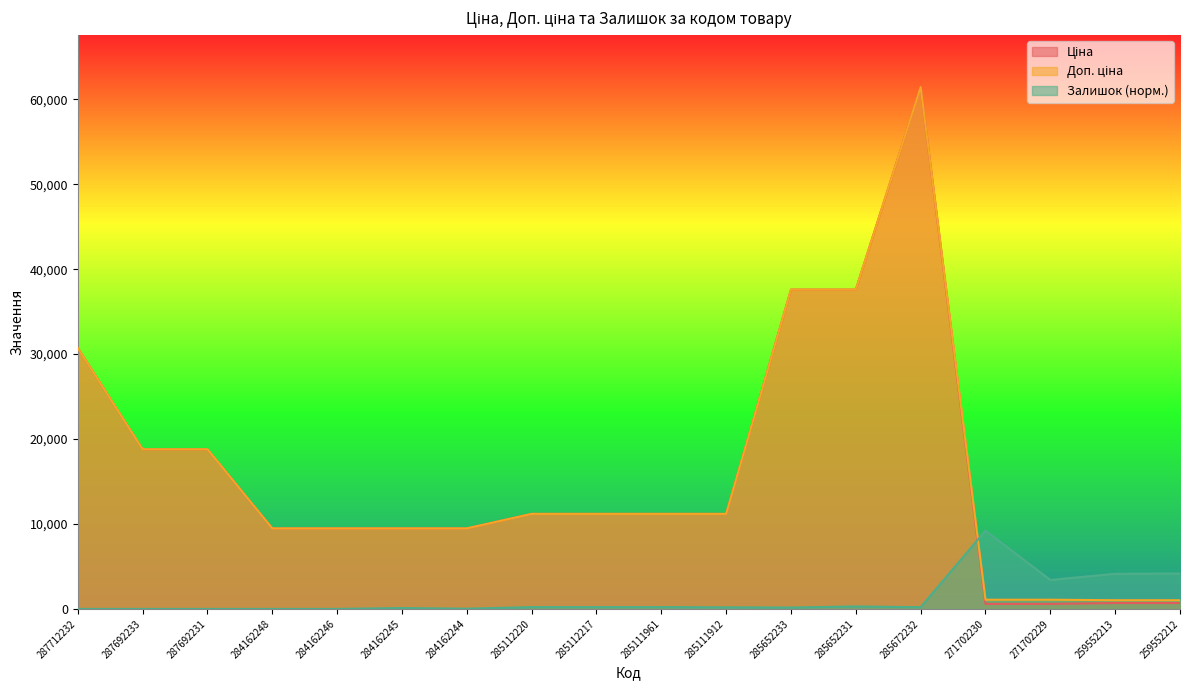

What is the difference between the highest and lowest values at 285672232?

61233.7